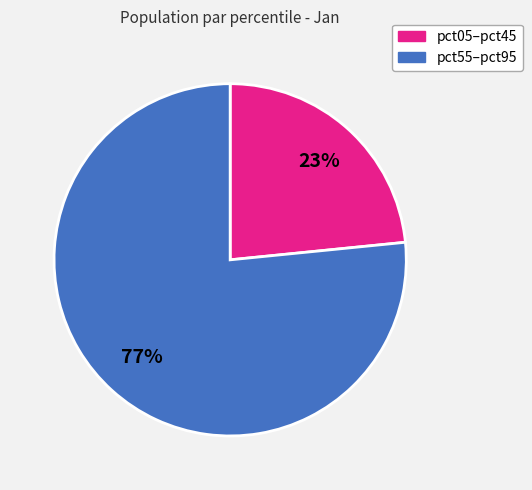

To the nearest percent, what is the average slice percentage?

50%